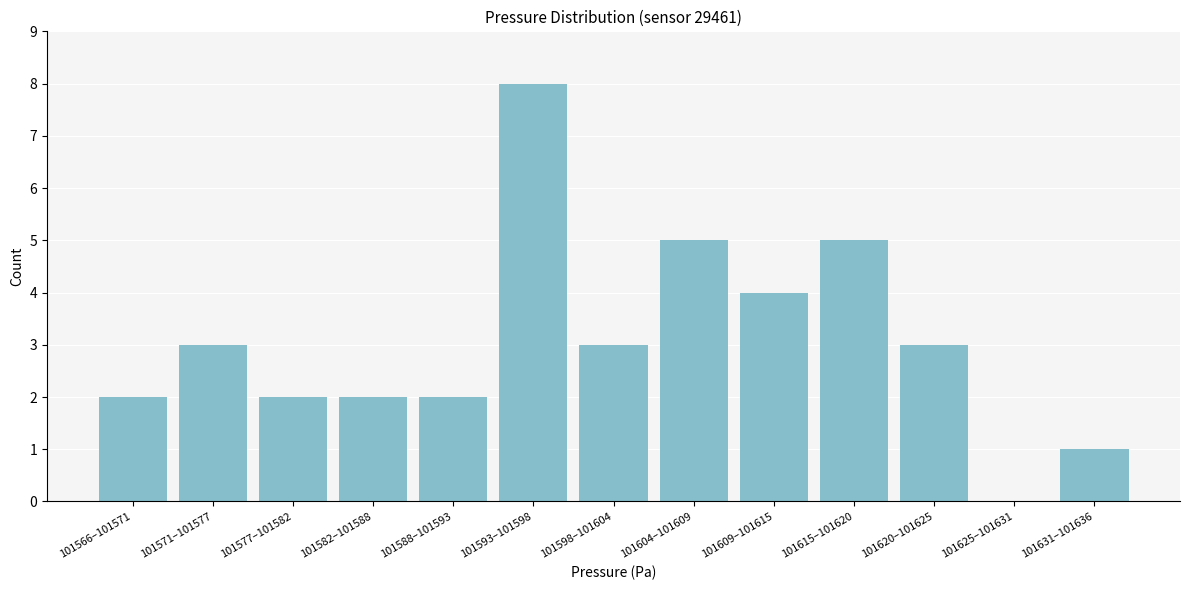

Reading left to right, extract all data points from this chart.

101566–101571=2	101571–101577=3	101577–101582=2	101582–101588=2	101588–101593=2	101593–101598=8	101598–101604=3	101604–101609=5	101609–101615=4	101615–101620=5	101620–101625=3	101625–101631=0	101631–101636=1